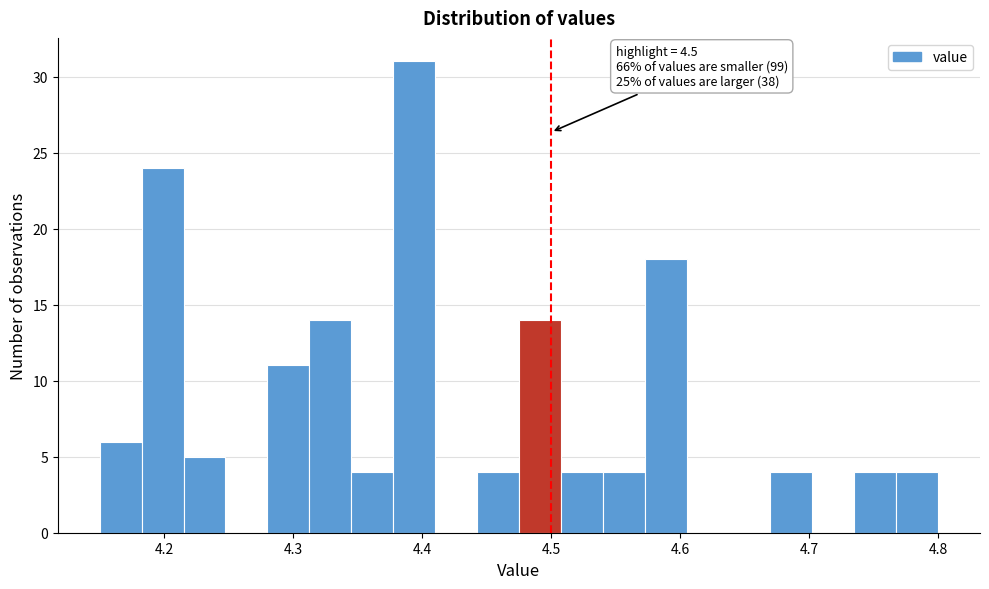

Around what value on the x-axis is the tallest bar? Give the approximate position of its centre, as read against the axis.

4.39